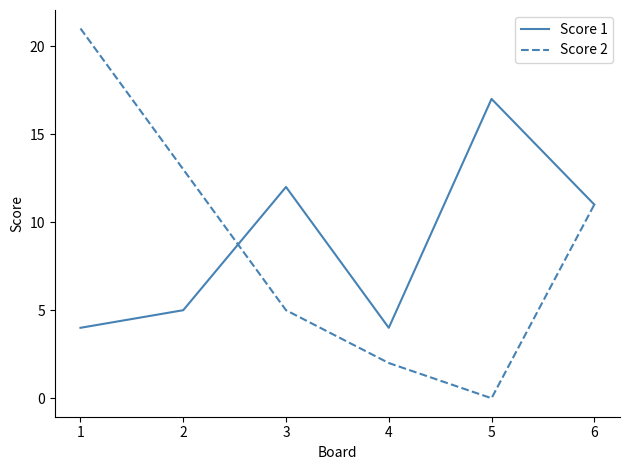

What is the spread (max minus min) of values at 2?

8